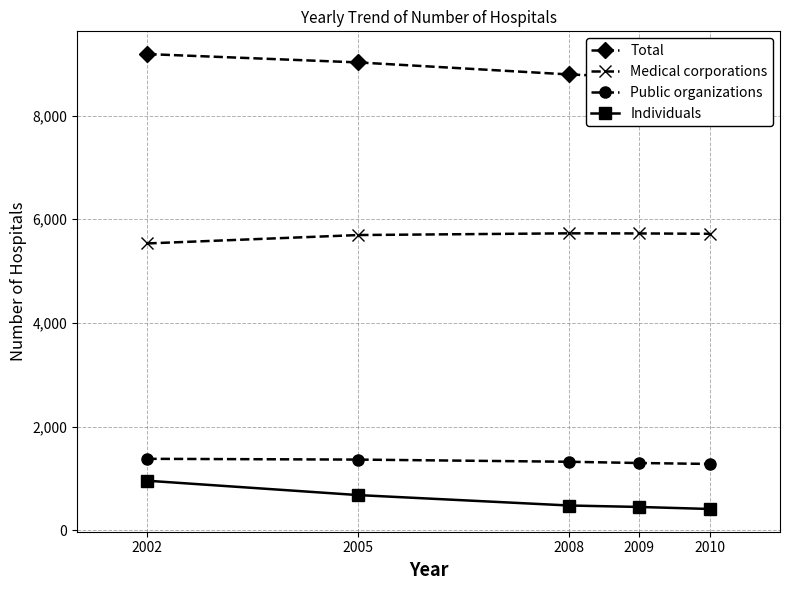

Which series has the largest total across all categories?

Total